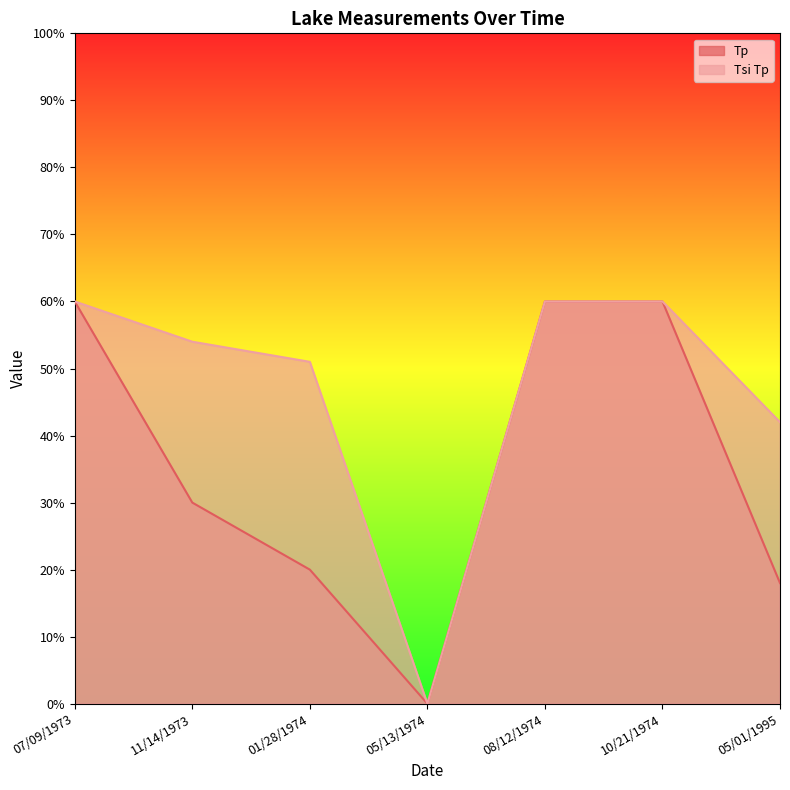

True or false: Tsi Tp and Tp cross at least once.

False